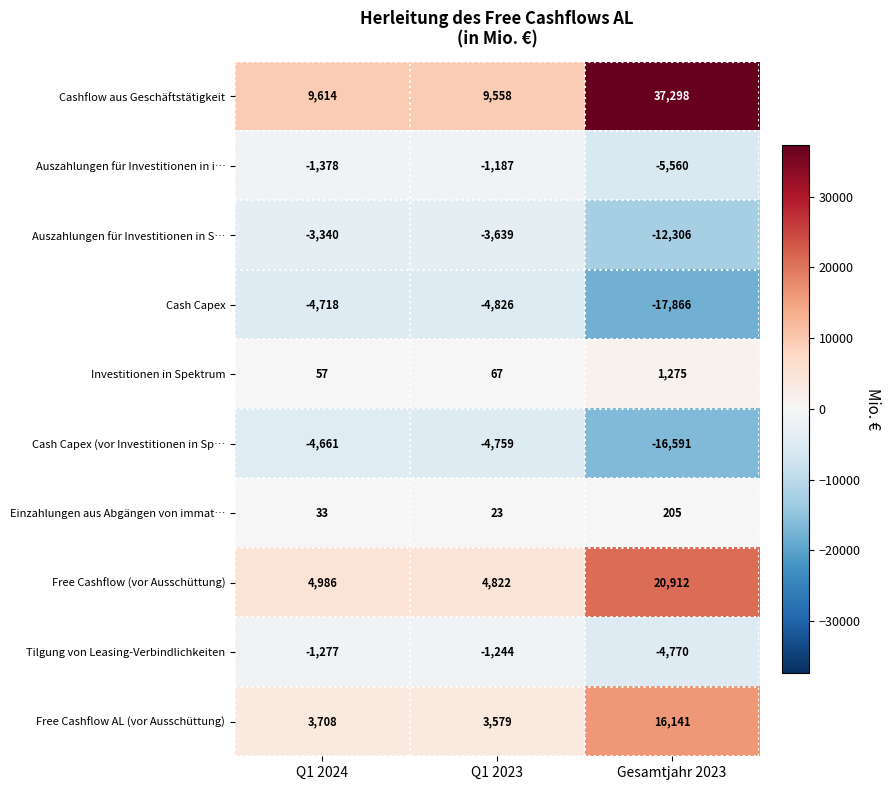

List the series in order of their peak value, highest first.

Cashflow aus Geschäftstätigkeit, Free Cashflow (vor Ausschüttung), Free Cashflow AL (vor Ausschüttung), Investitionen in Spektrum, Einzahlungen aus Abgängen von immat…, Auszahlungen für Investitionen in i…, Tilgung von Leasing-Verbindlichkeiten, Auszahlungen für Investitionen in S…, Cash Capex (vor Investitionen in Sp…, Cash Capex